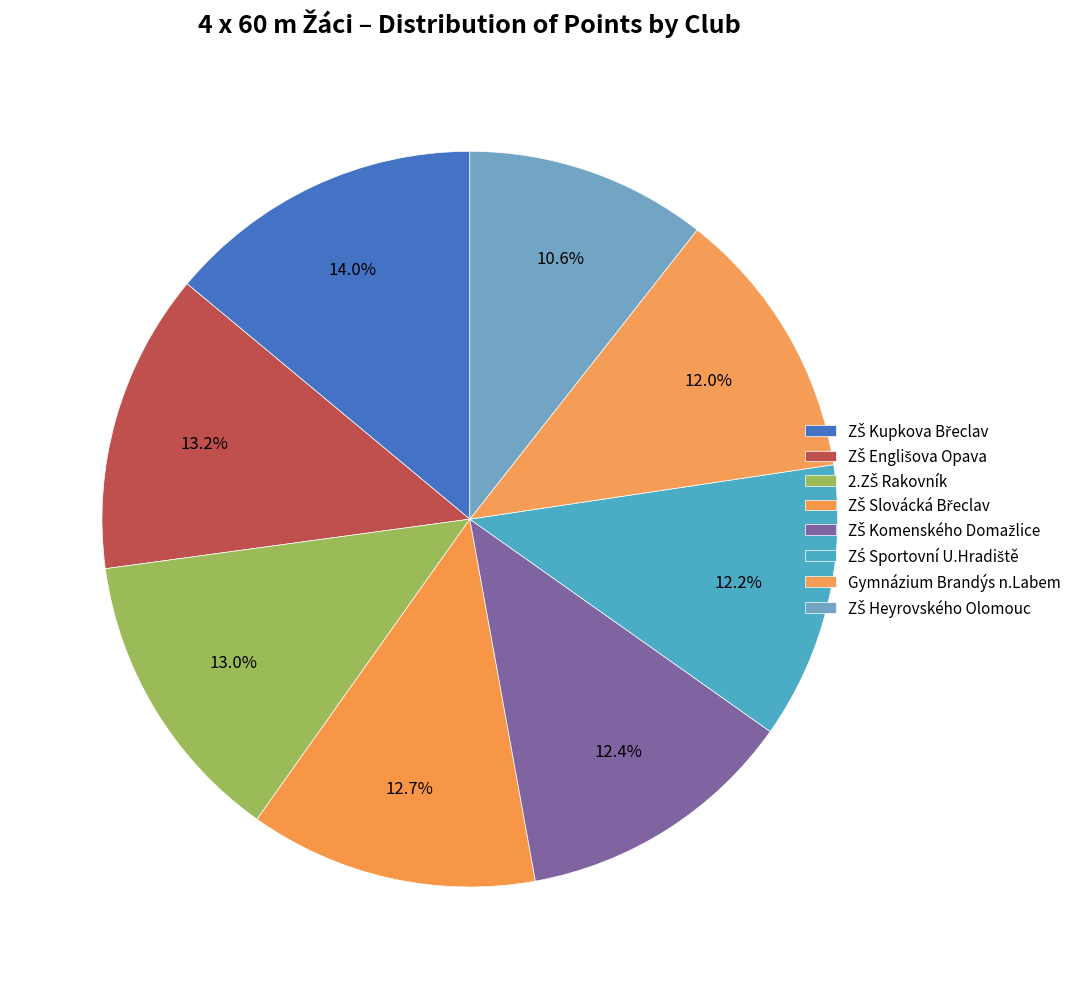

To the nearest percent, what is the combined percentage of ZŠ Slovácká Břeclav and 2.ZŠ Rakovník?

26%